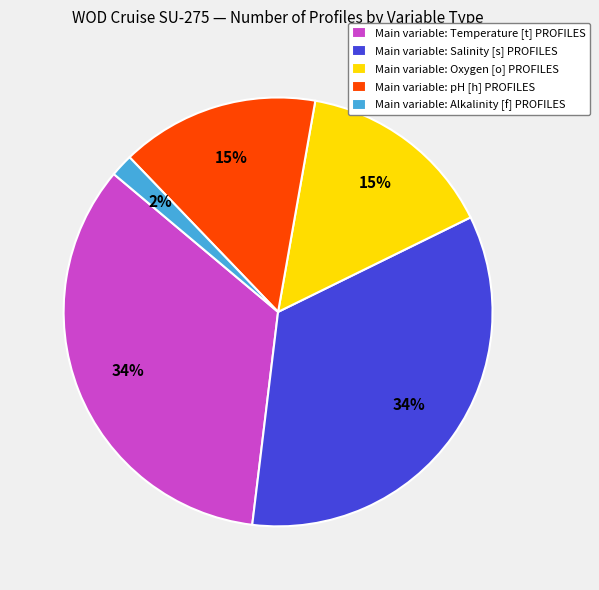

To the nearest percent, what portion does Main variable: Temperature [t] PROFILES represent?

34%